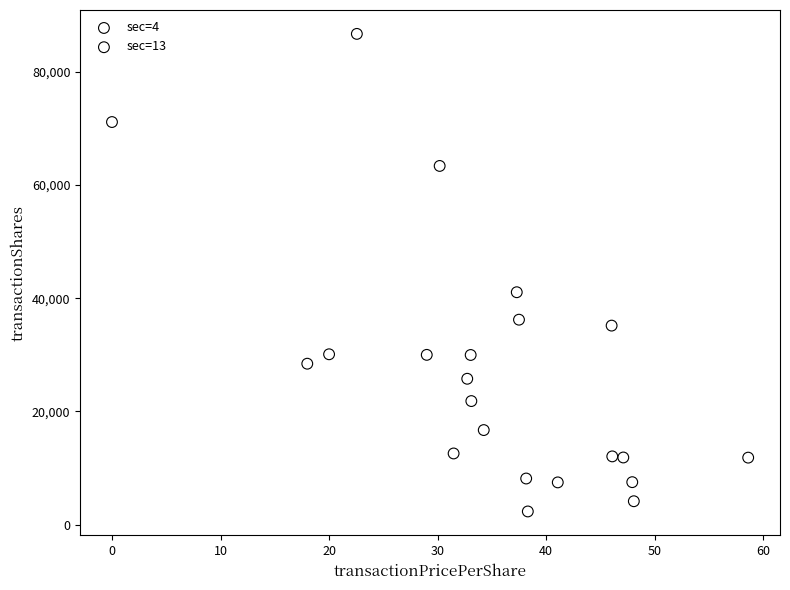

What are all the series names shown in the legend?

sec=4, sec=13